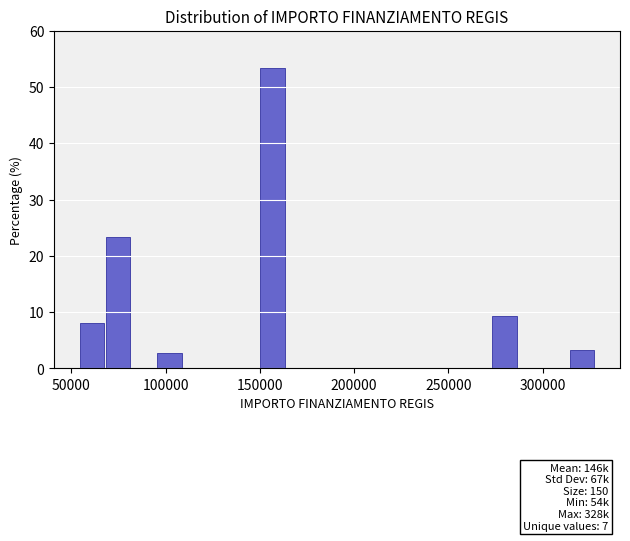

Read against the x-axis, roughly where is the centre of the tallest bar?

155000